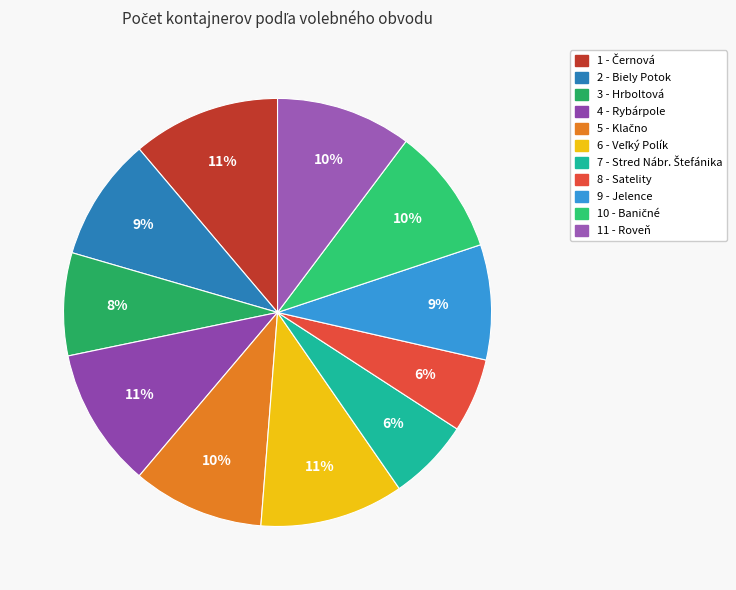

How many slices are in this pie chart?

11